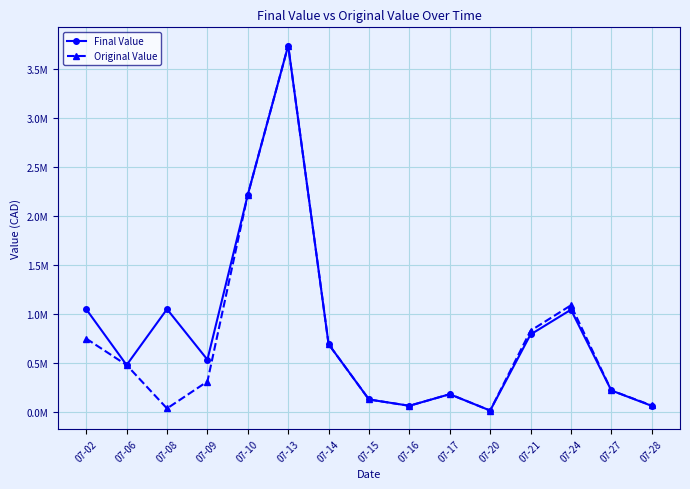

What are all the series names shown in the legend?

Final Value, Original Value